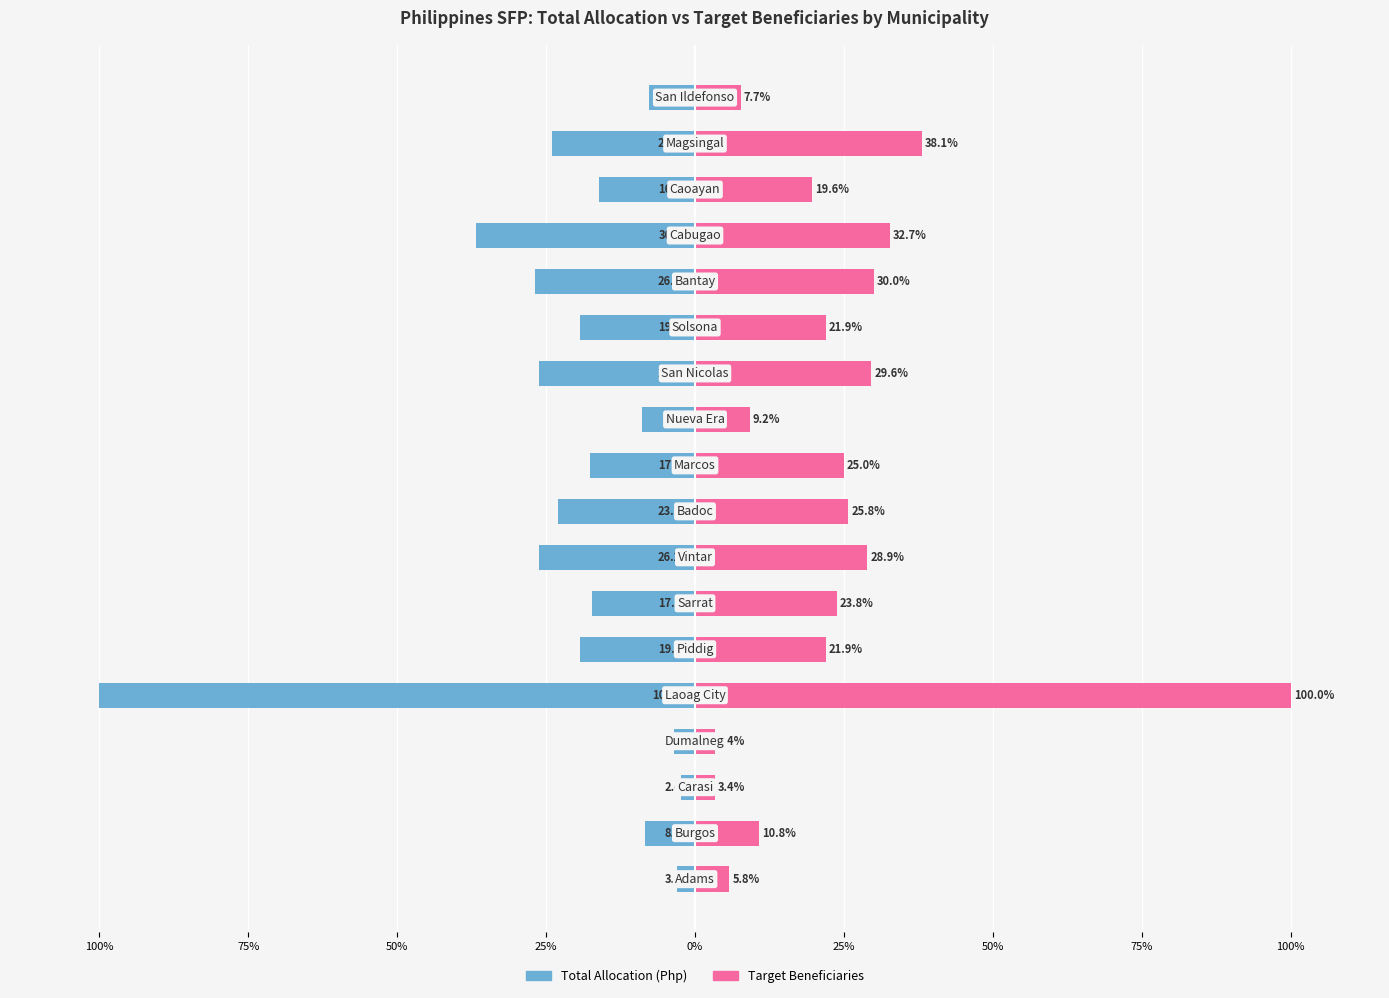

How many values in the Target Beneficiaries series are below 23?

9